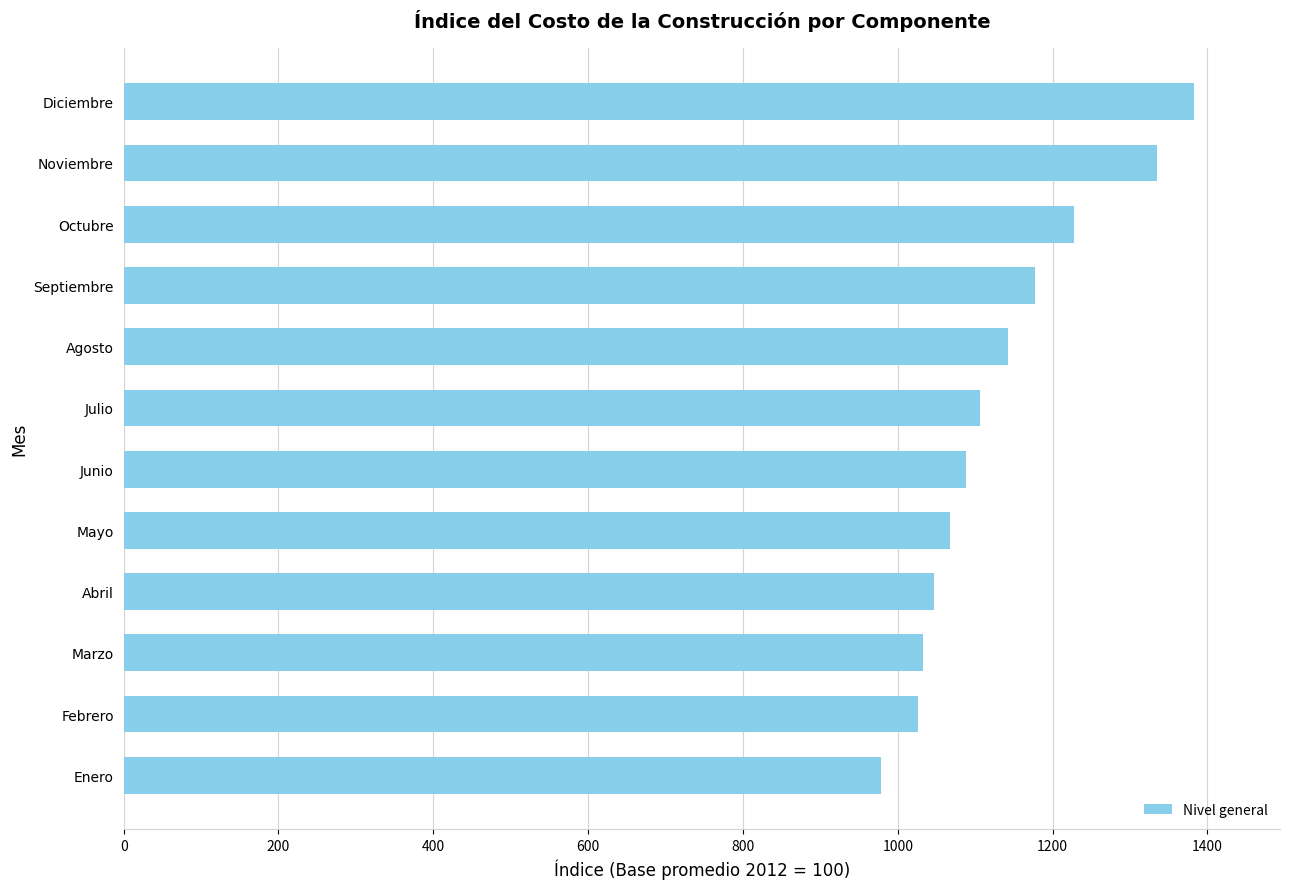

What is the minimum value shown in the chart?

978.1